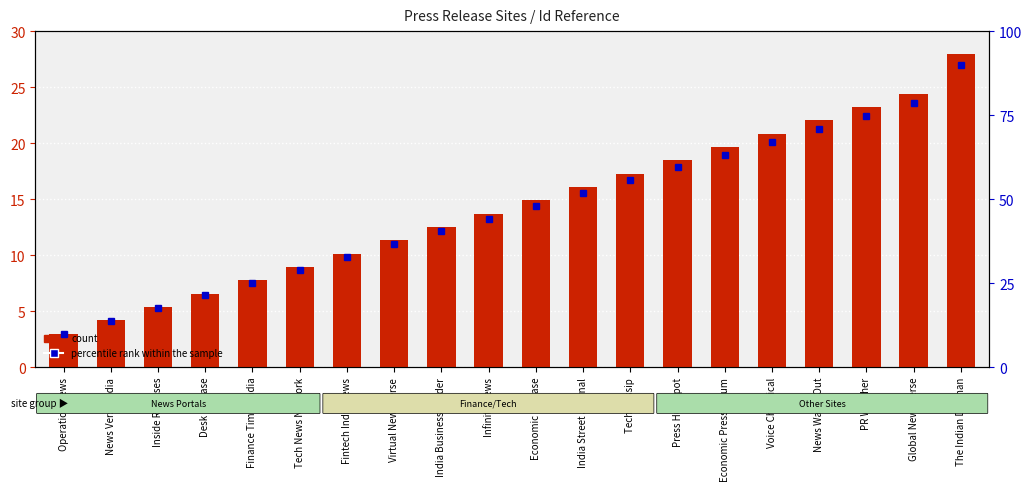

Reading right to left, list all the values displayed in this chart.

count: The Indian Darshan=28.0	Global News Verse=24.4	PR Watcher=23.2	News Watch Out=22.0	Voice Chronical=20.9	Economic Press Forum=19.7	Press Hub Spot=18.5	Tech Gossip=17.3	India Street Journal=16.1	Economic Release=14.9	Infinity News=13.7	India Business Insider=12.5	Virtual News Verse=11.3	Fintech India News=10.1	Tech News Network=9.0	Finance Times India=7.8	Desk Release=6.6	Inside Releases=5.4	News Verse India=4.2	Operation News=3.0
percentile rank within the sample: The Indian Darshan=90.0	Global News Verse=78.6	PR Watcher=74.8	News Watch Out=71.0	Voice Chronical=67.1	Economic Press Forum=63.3	Press Hub Spot=59.5	Tech Gossip=55.7	India Street Journal=51.9	Economic Release=48.1	Infinity News=44.3	India Business Insider=40.5	Virtual News Verse=36.7	Fintech India News=32.9	Tech News Network=29.0	Finance Times India=25.2	Desk Release=21.4	Inside Releases=17.6	News Verse India=13.8	Operation News=10.0